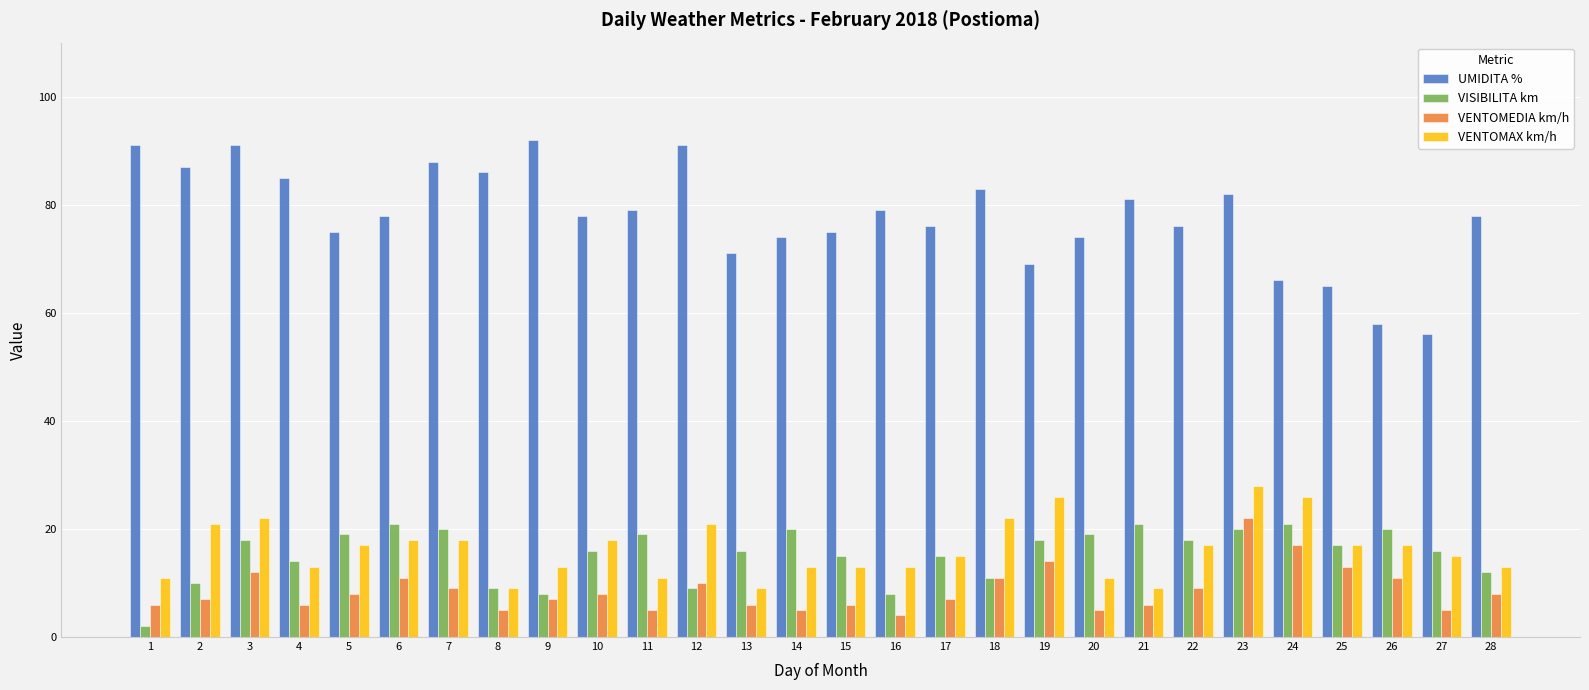

The value of VENTOMEDIA km/h at 13 is 6. True or false?

True